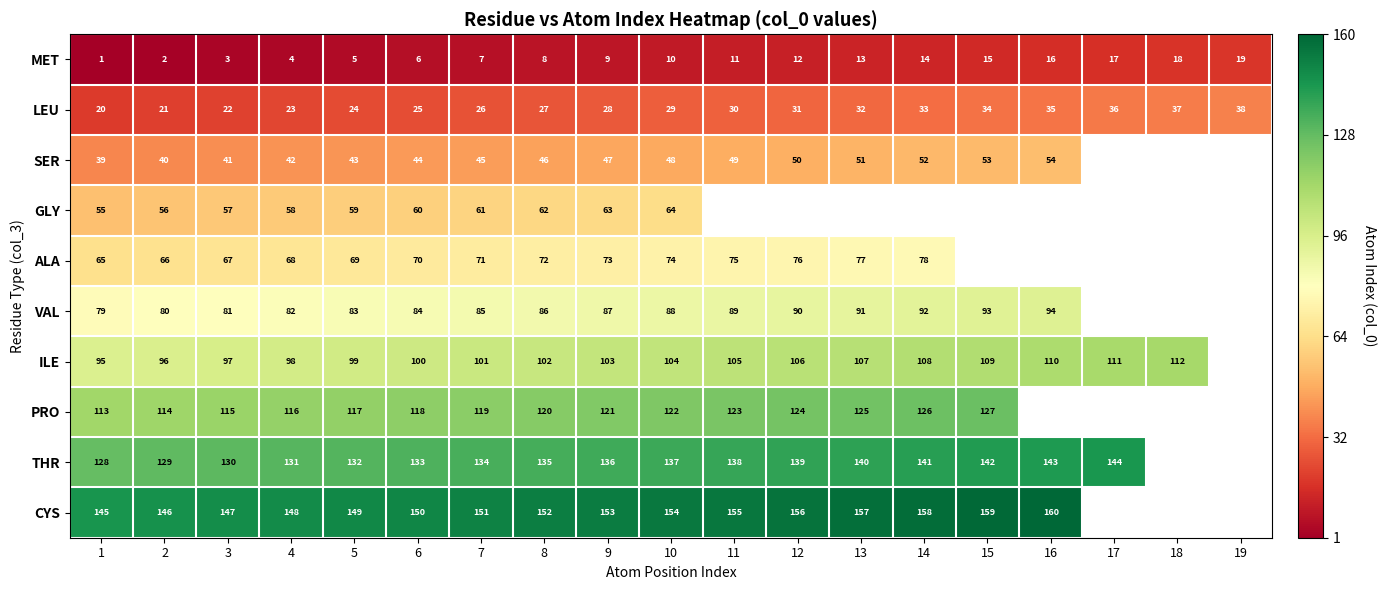

Is the value of VAL at 6 greater than the value of PRO at 5?

No